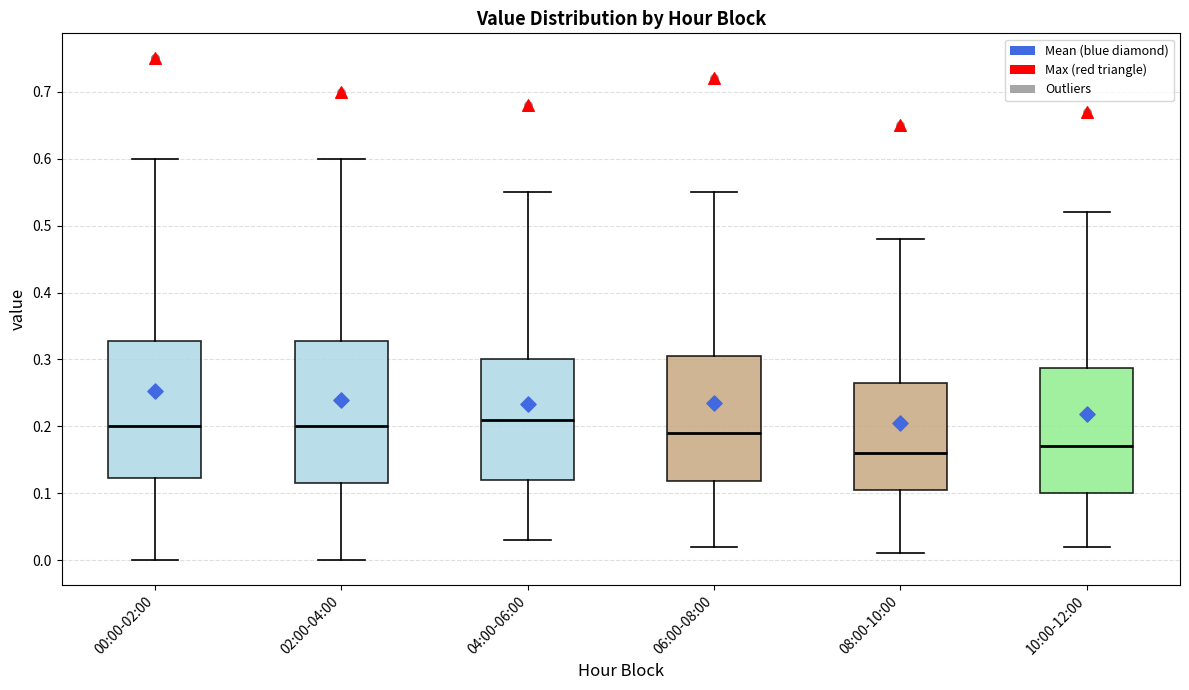

Which box has the highest median line?

04:00-06:00